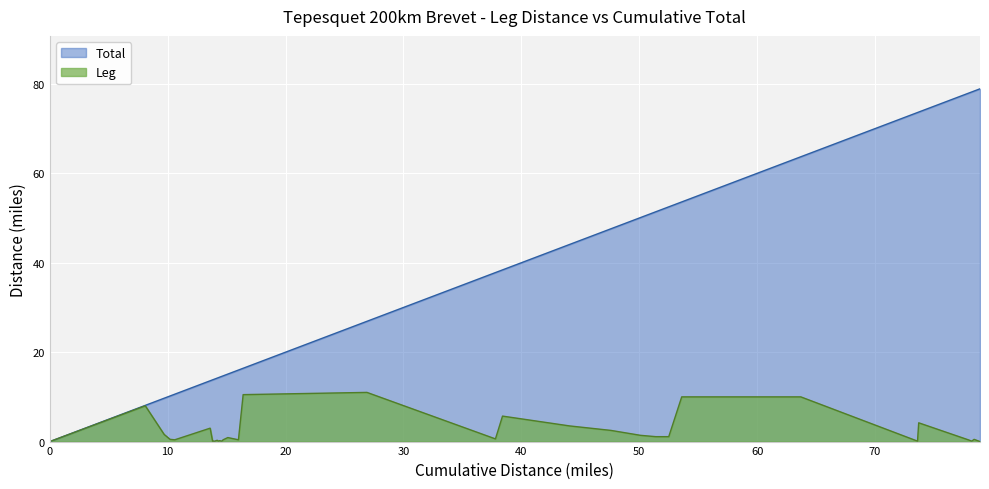

True or false: Total and Leg intersect in this chart.

False